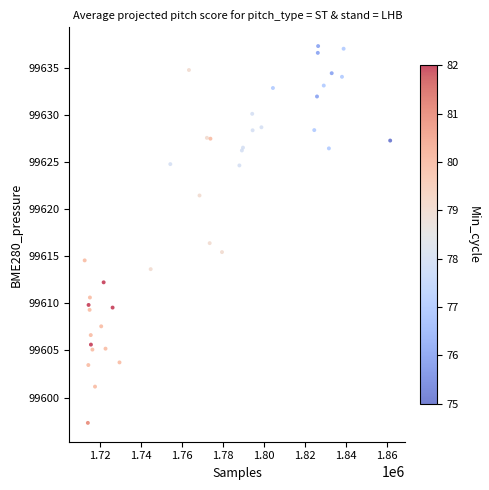

What Y value in the scatter plot is closest to 99617?

99616.4